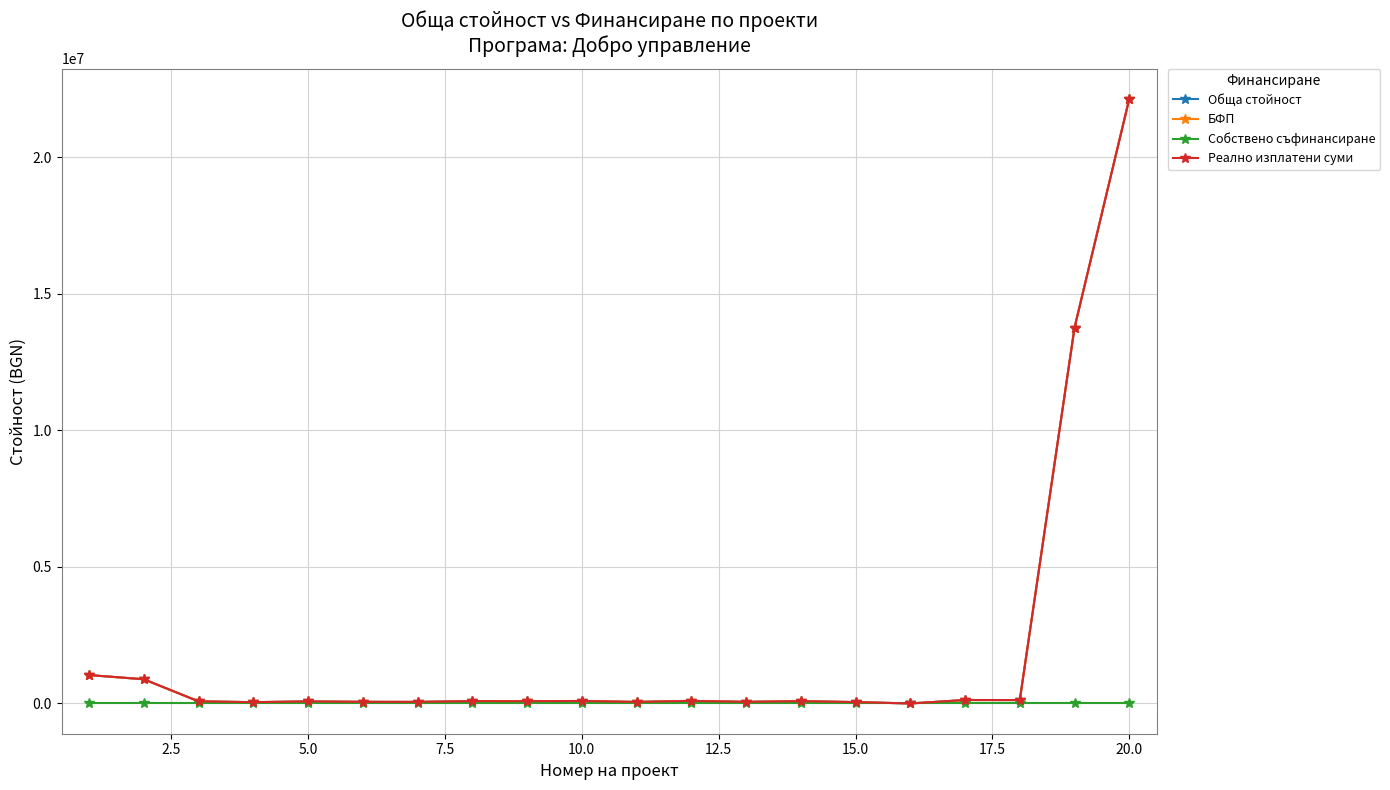

How many interior local valleys does the Реално изплатени суми series have?

7